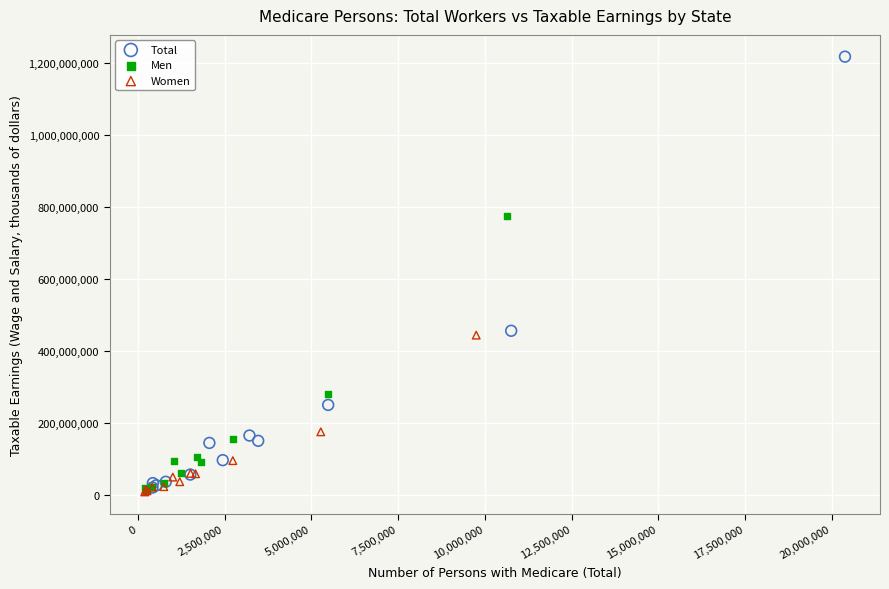

Which series contains the highest Y value?

Total